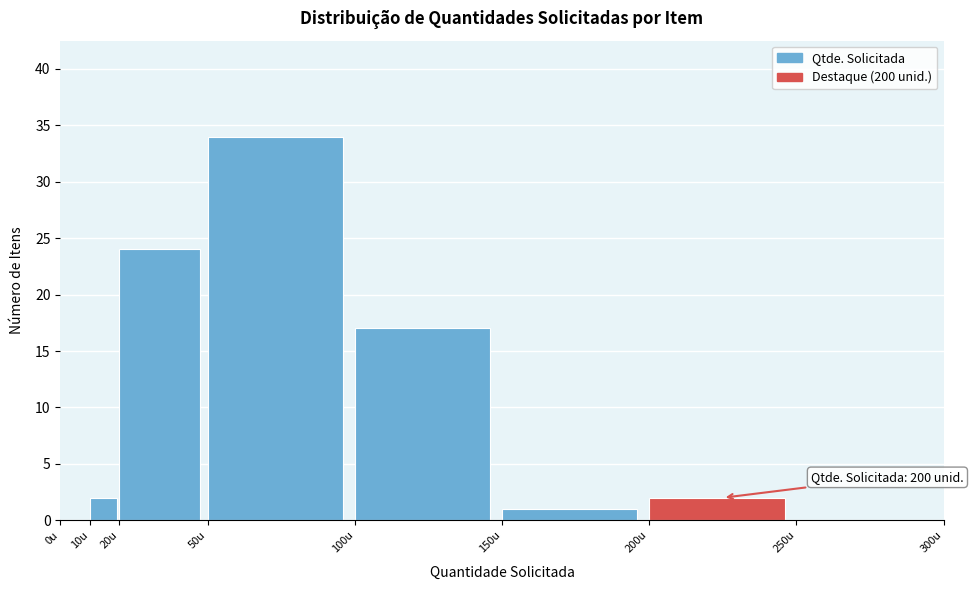

Over which range of the x-axis is the bar tallest?

50 to 100